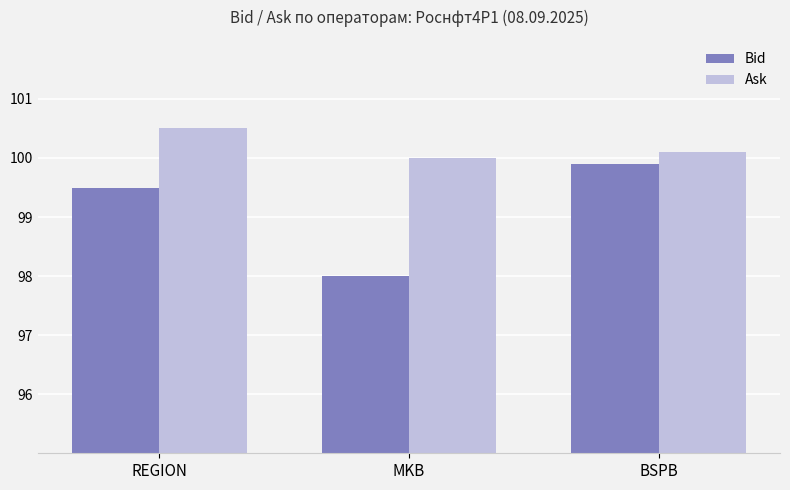

Does the chart contain any negative values?

No